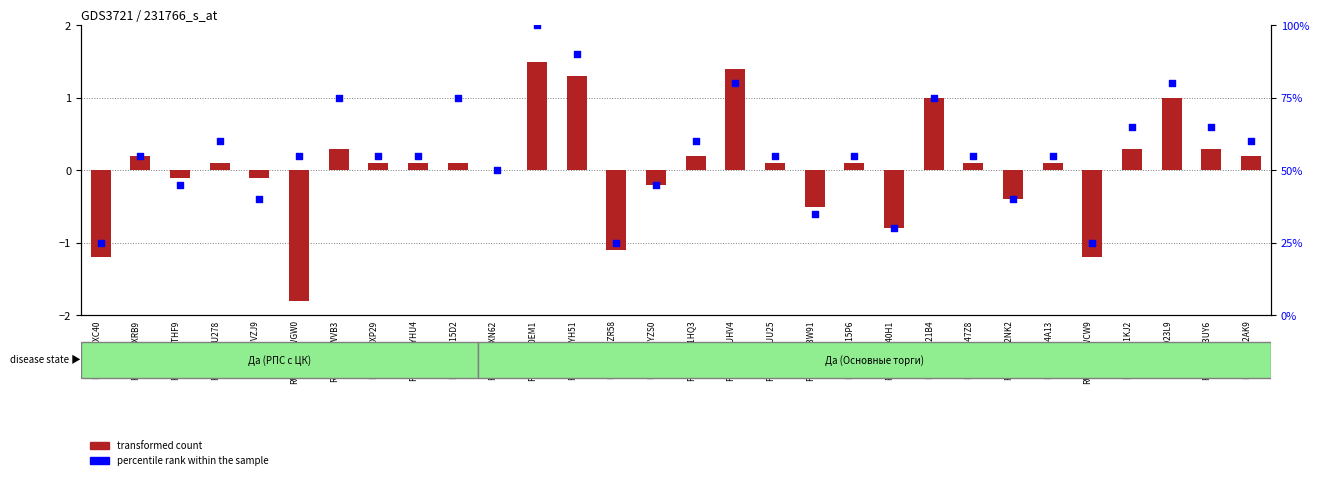

Is the value of transformed count at RU000A1021B4 greater than the value of percentile rank within the sample at RU000A103W91?

No